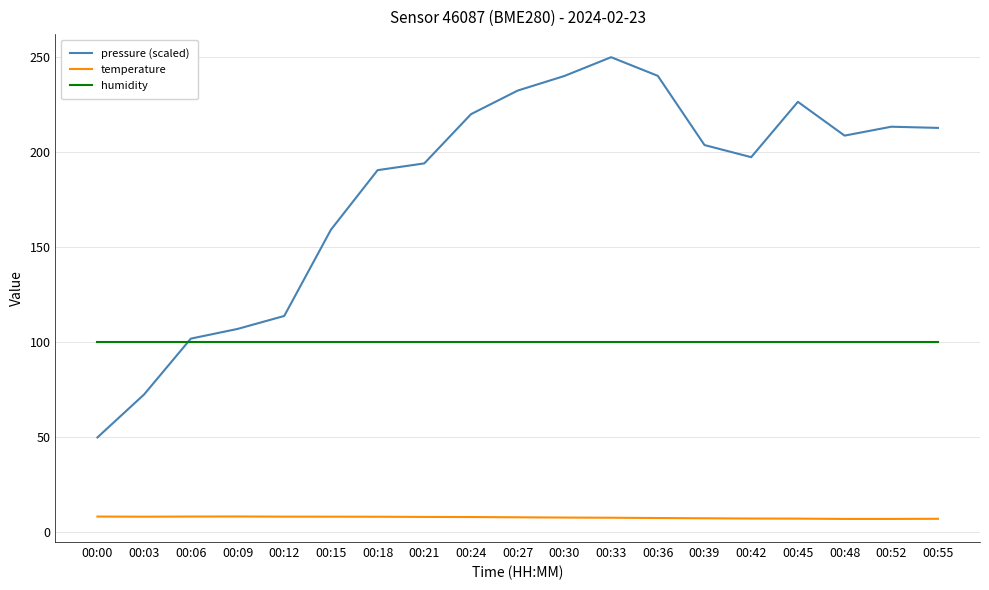

True or false: pressure (scaled) and temperature intersect in this chart.

False